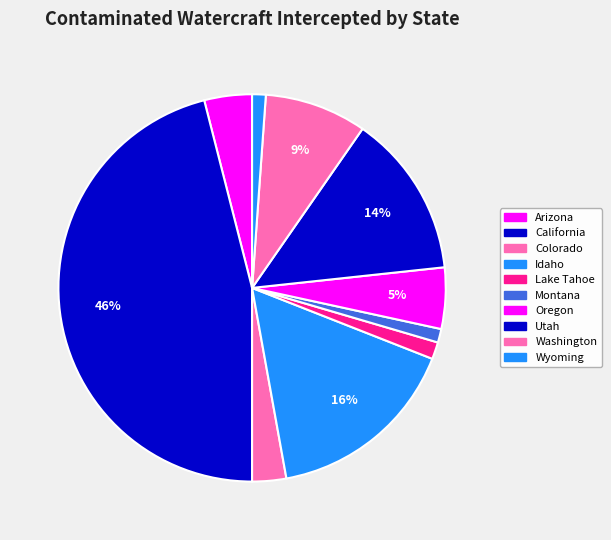

What percentage do Idaho and Washington together represent?

24.7%